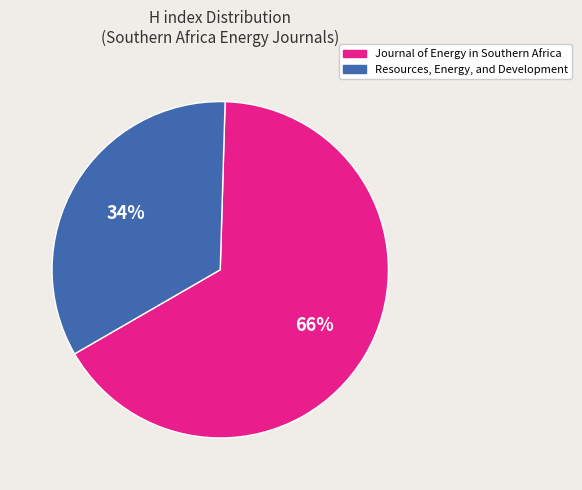

Between Journal of Energy in Southern Africa and Resources, Energy, and Development, which is larger?

Journal of Energy in Southern Africa